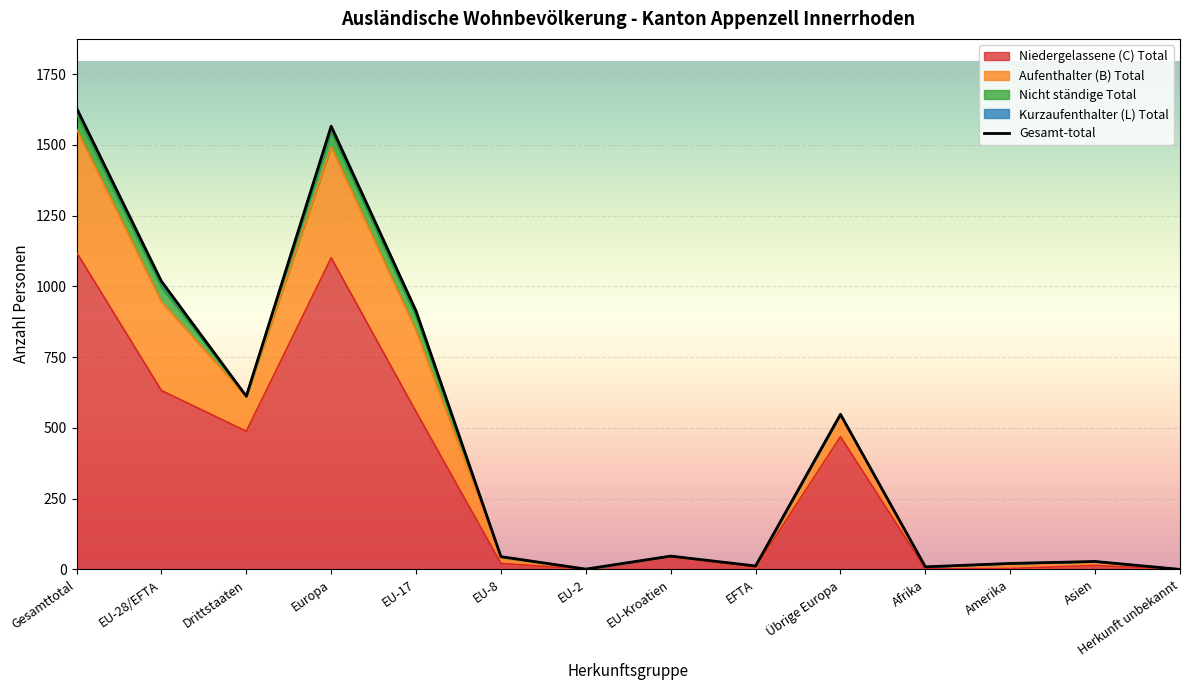

At which category does the chart reach its peak across all series?

Gesamttotal